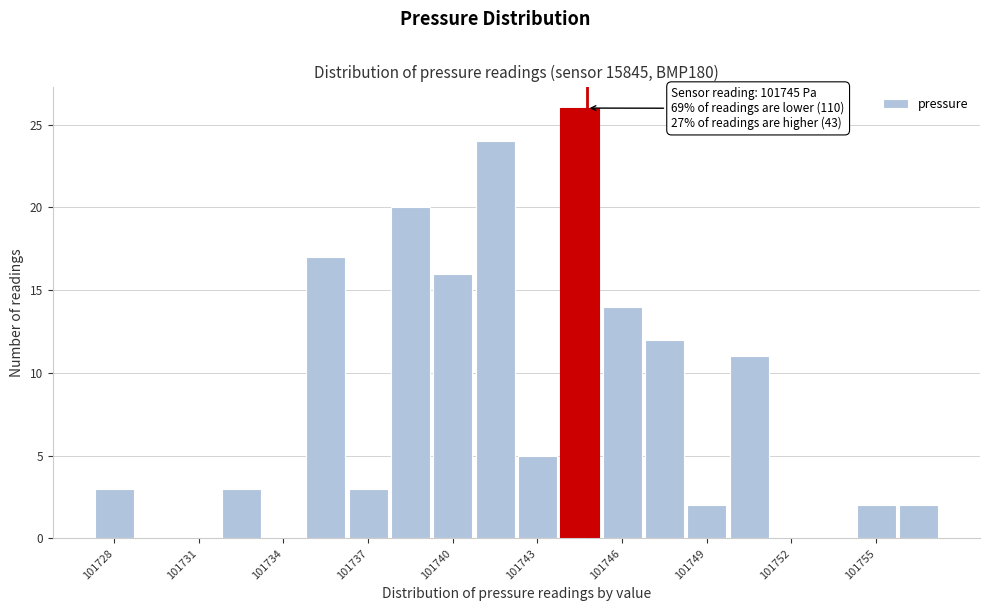

Read against the x-axis, roughly where is the centre of the tallest bar?

101745.0